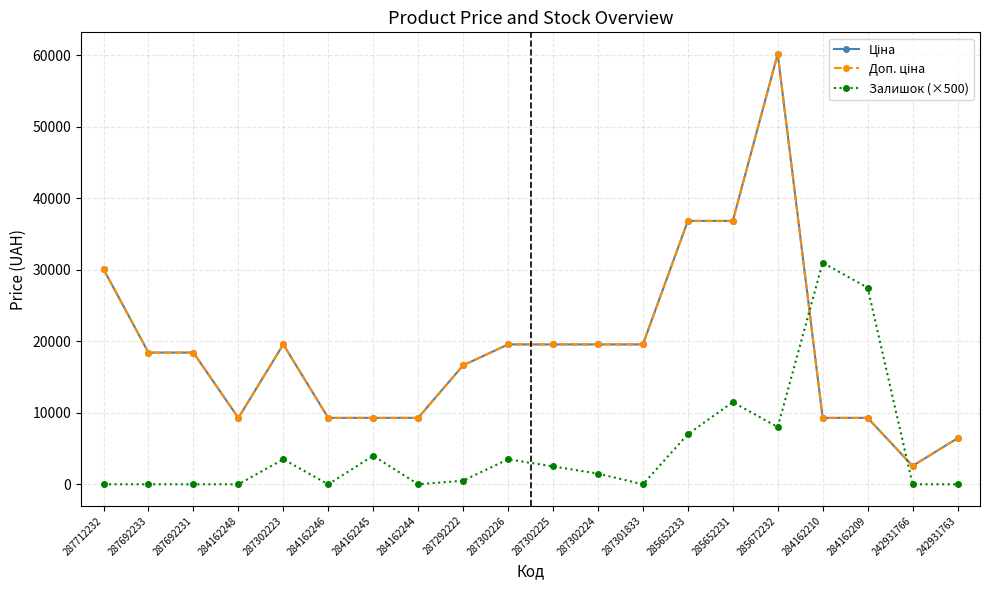

How many data points does each series have?

20